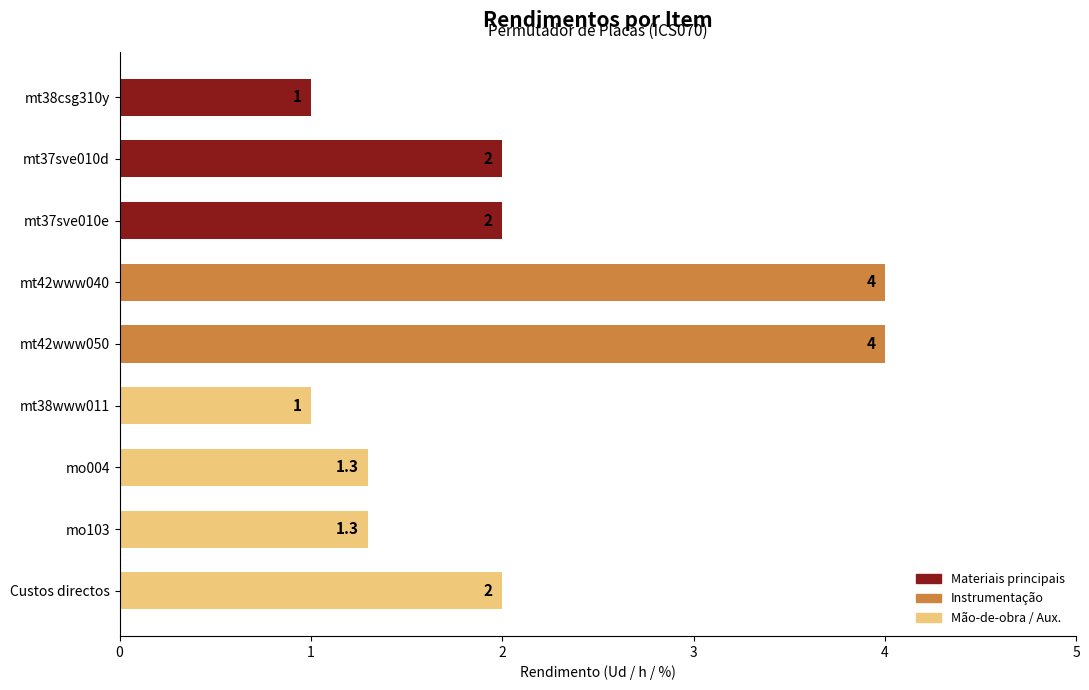

Is it true that the value at mt37sve010d is 2.0?

True